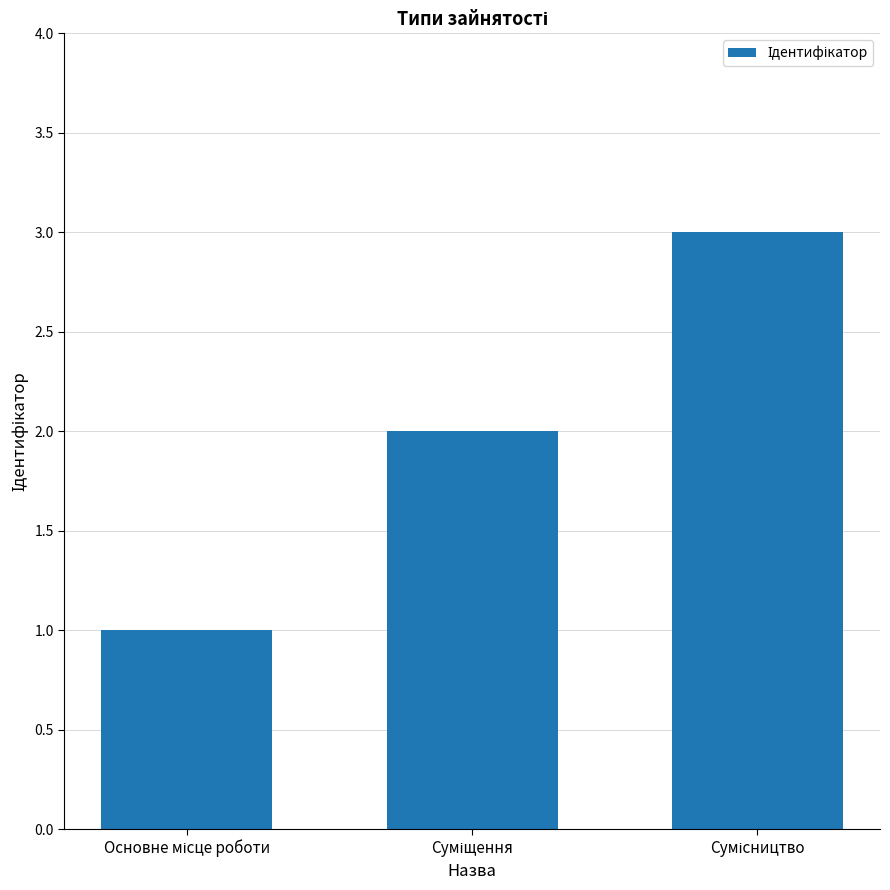

What is the sum of all values?

6